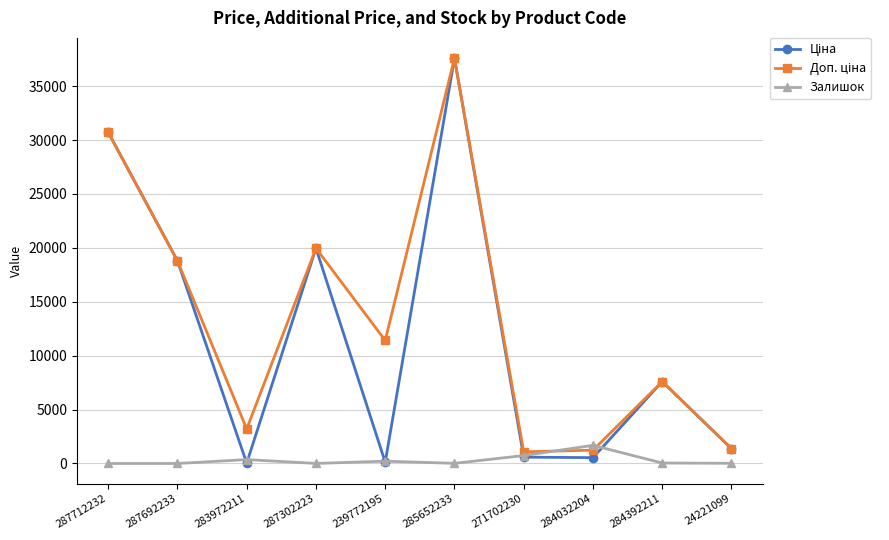

At how many categories does at least one series exceed 17645?

4